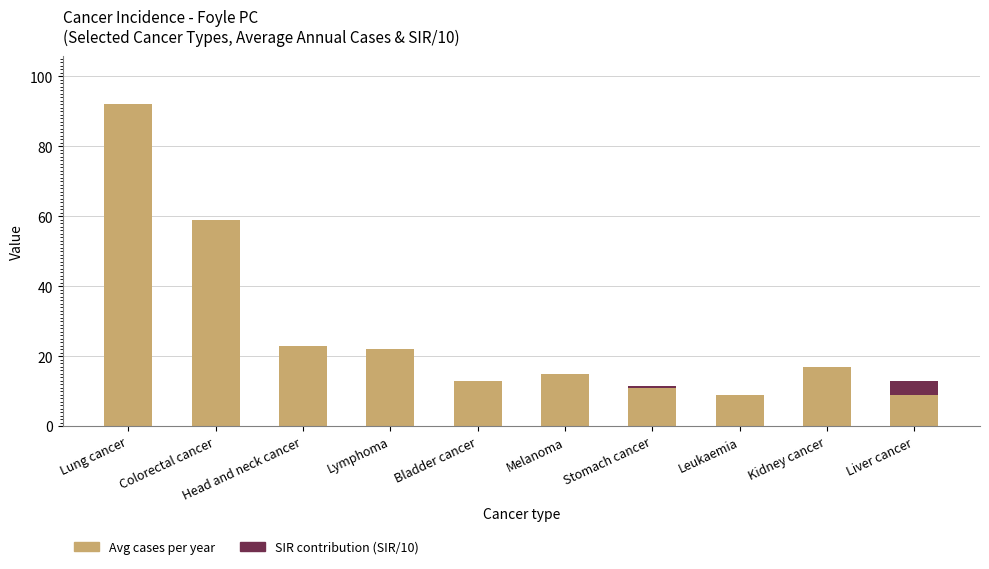

Are the bars grouped side by side (vs. stacked)?

No